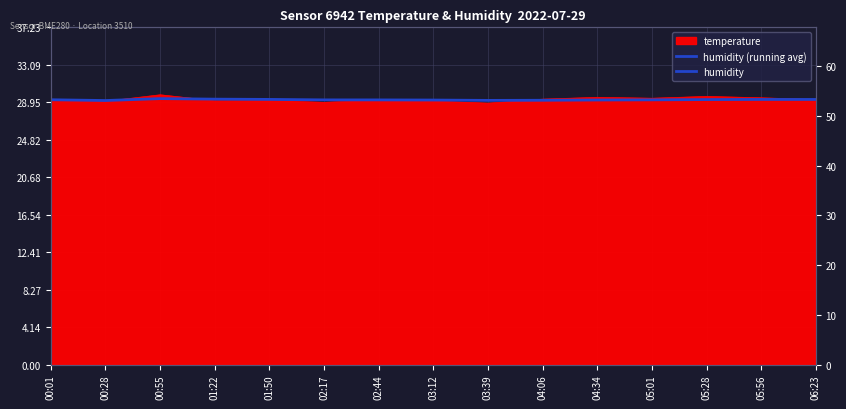

What is the sum of all values?

438.5